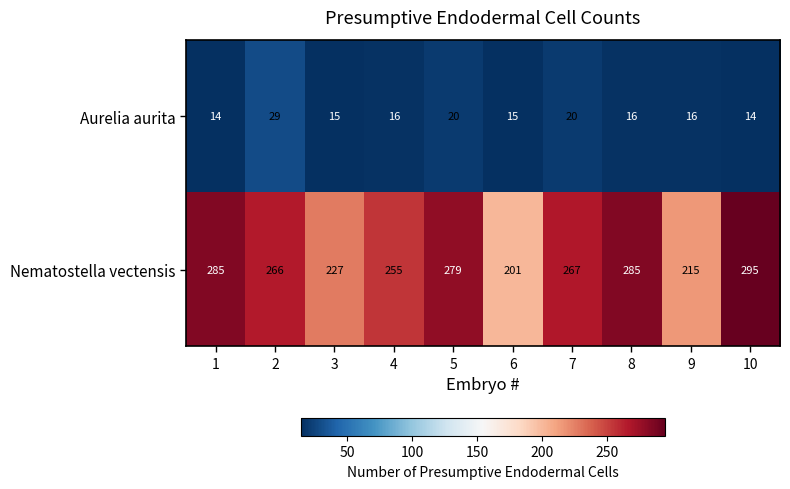

Count the number of categories in the chart.

10